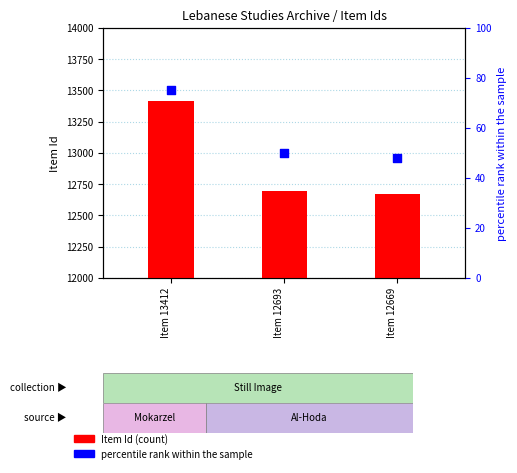

Which series contains the lowest Y value?

percentile rank within the sample